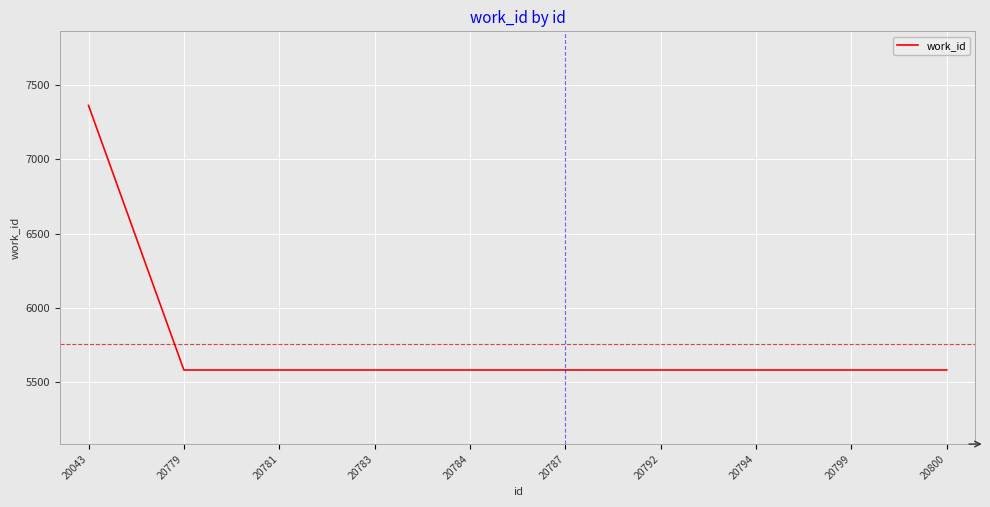

What is the sum of the values at 20784 and 20792?

11158